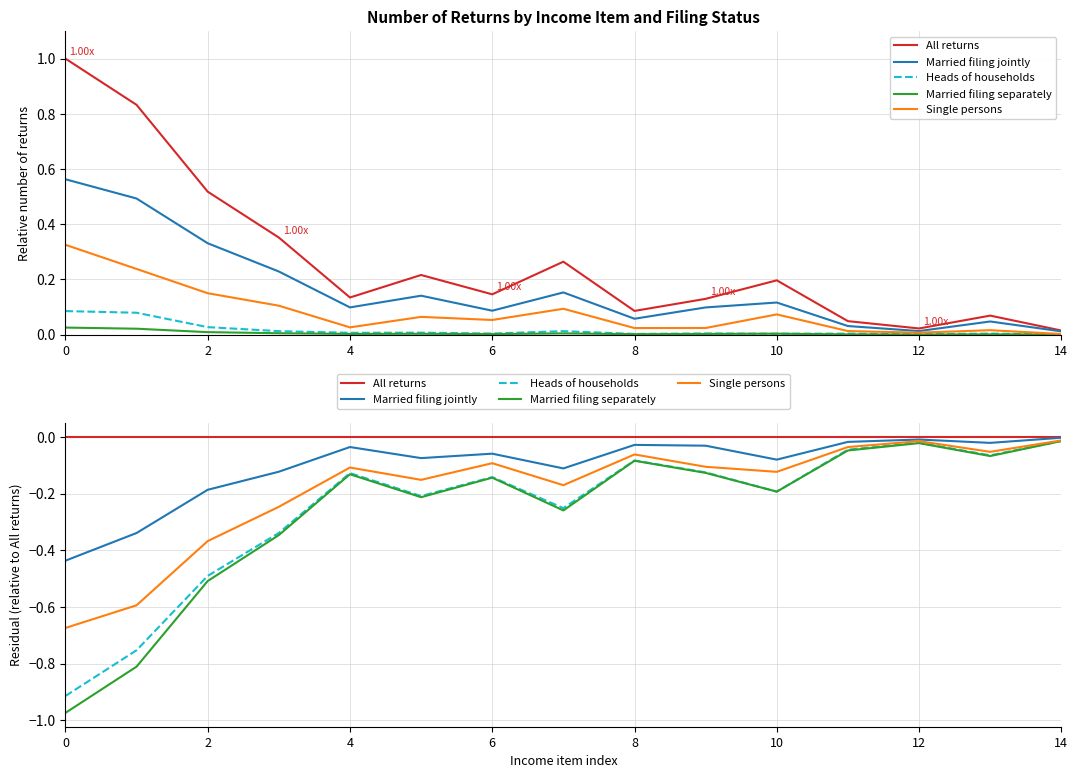

Reading left to right, transcribe all the data shown in this chart.

All returns: 0.0	0.0	0.0	0.0	0.0	0.0	0.0	0.0	0.0	0.0	0.0	0.0	0.0	0.0	0.0
Married filing jointly: -0.4	-0.3	-0.2	-0.1	-0.0	-0.1	-0.1	-0.1	-0.0	-0.0	-0.1	-0.0	-0.0	-0.0	-0.0
Heads of households: -0.9	-0.8	-0.5	-0.3	-0.1	-0.2	-0.1	-0.3	-0.1	-0.1	-0.2	-0.0	-0.0	-0.1	-0.0
Married filing separately: -1.0	-0.8	-0.5	-0.3	-0.1	-0.2	-0.1	-0.3	-0.1	-0.1	-0.2	-0.0	-0.0	-0.1	-0.0
Single persons: -0.7	-0.6	-0.4	-0.2	-0.1	-0.2	-0.1	-0.2	-0.1	-0.1	-0.1	-0.0	-0.0	-0.1	-0.0